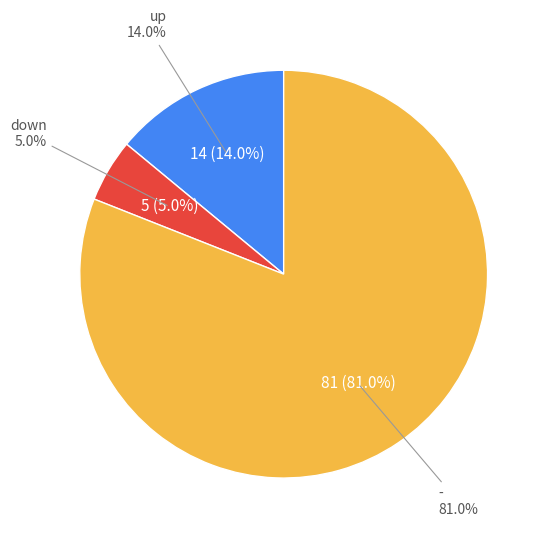

Rank the categories by value from lowest to highest.

down, up, -